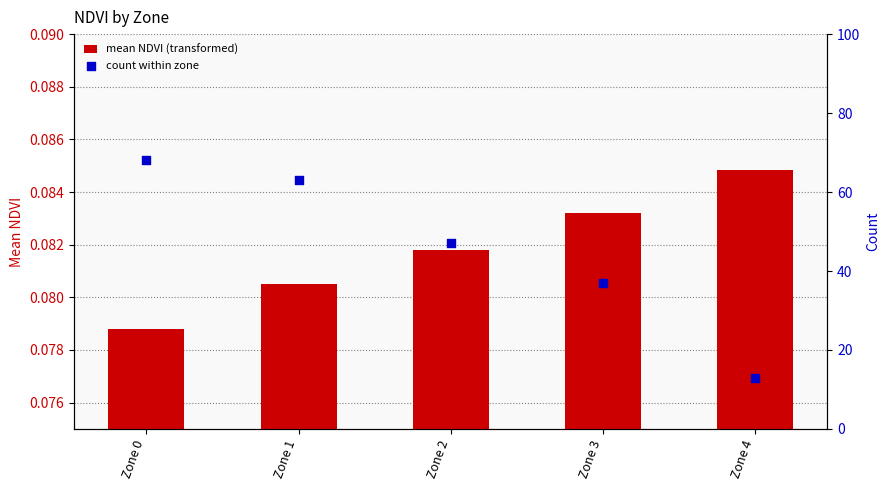

Which series has the largest total across all categories?

count within zone